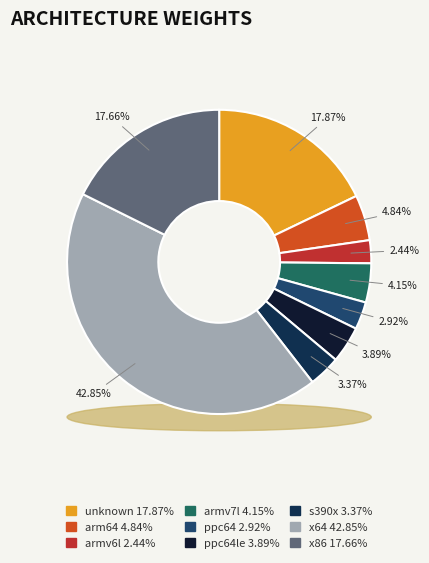

Which category has the biggest portion of the pie?

x64